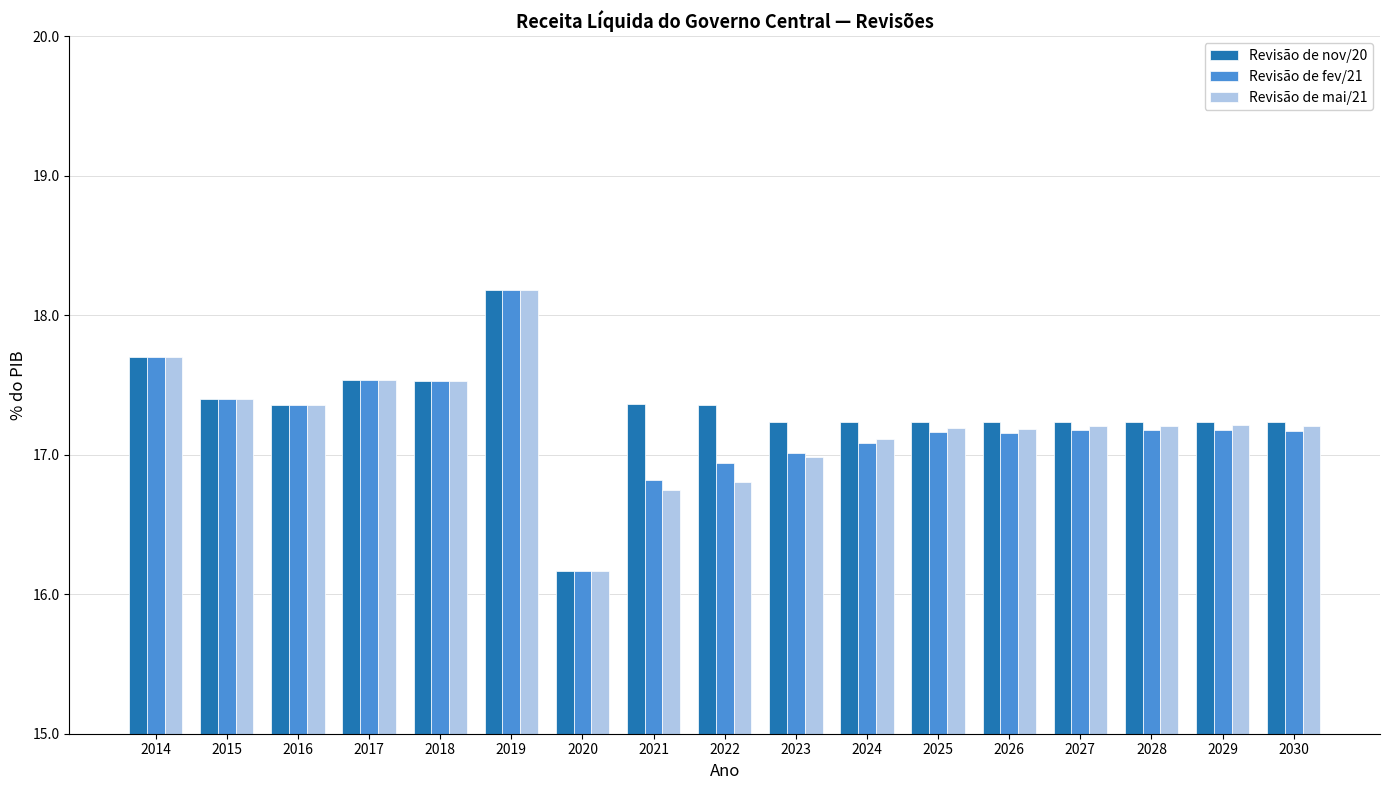

Which series has the largest total across all categories?

Revisão de nov/20